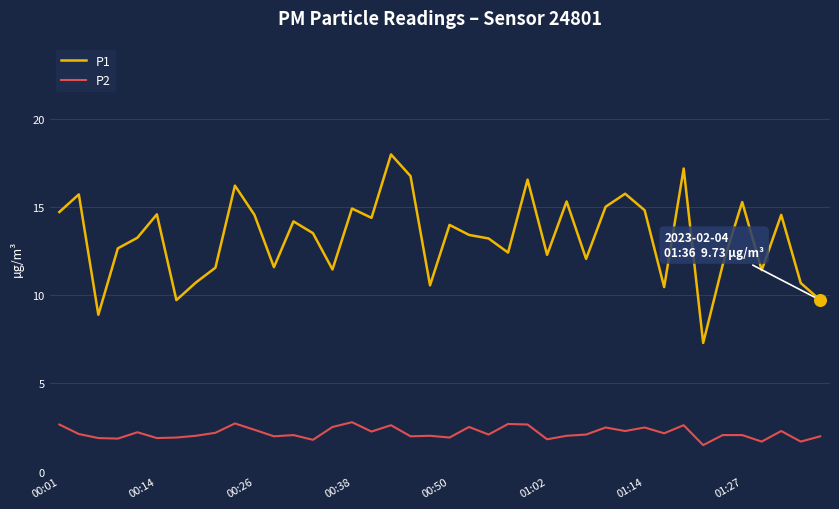

At how many categories does at least one series exceed 16?

5